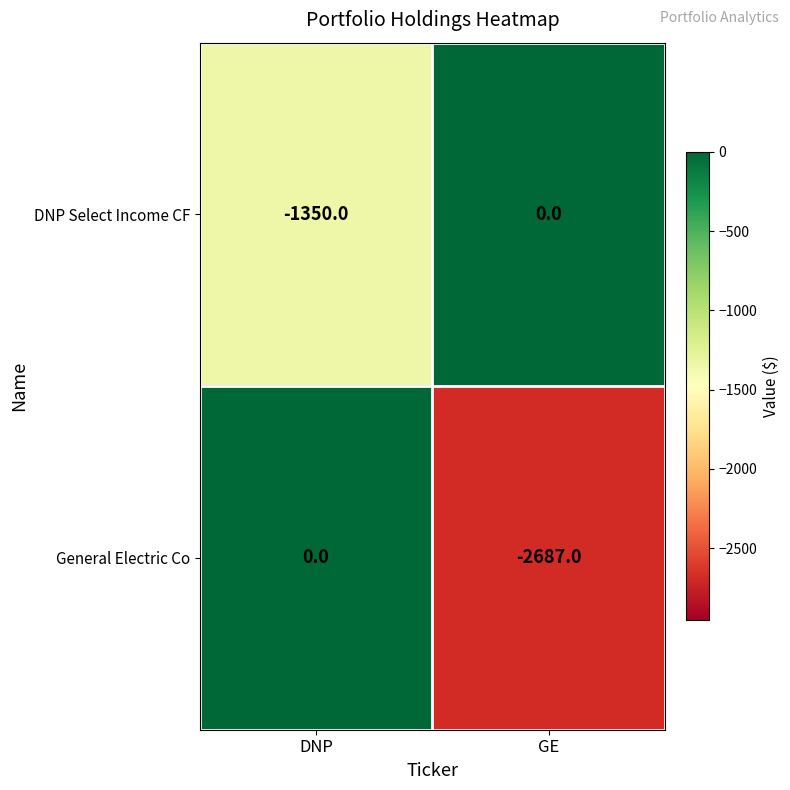

At which category is the sum across all series the highest?

DNP